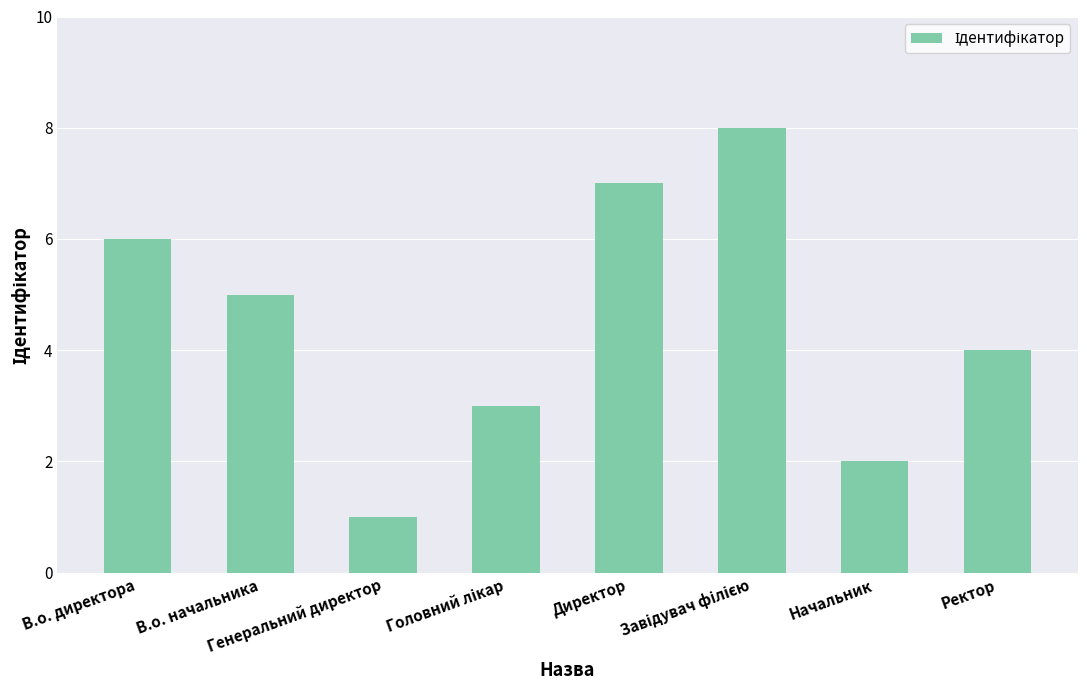

What is the difference between the maximum and minimum values?

7